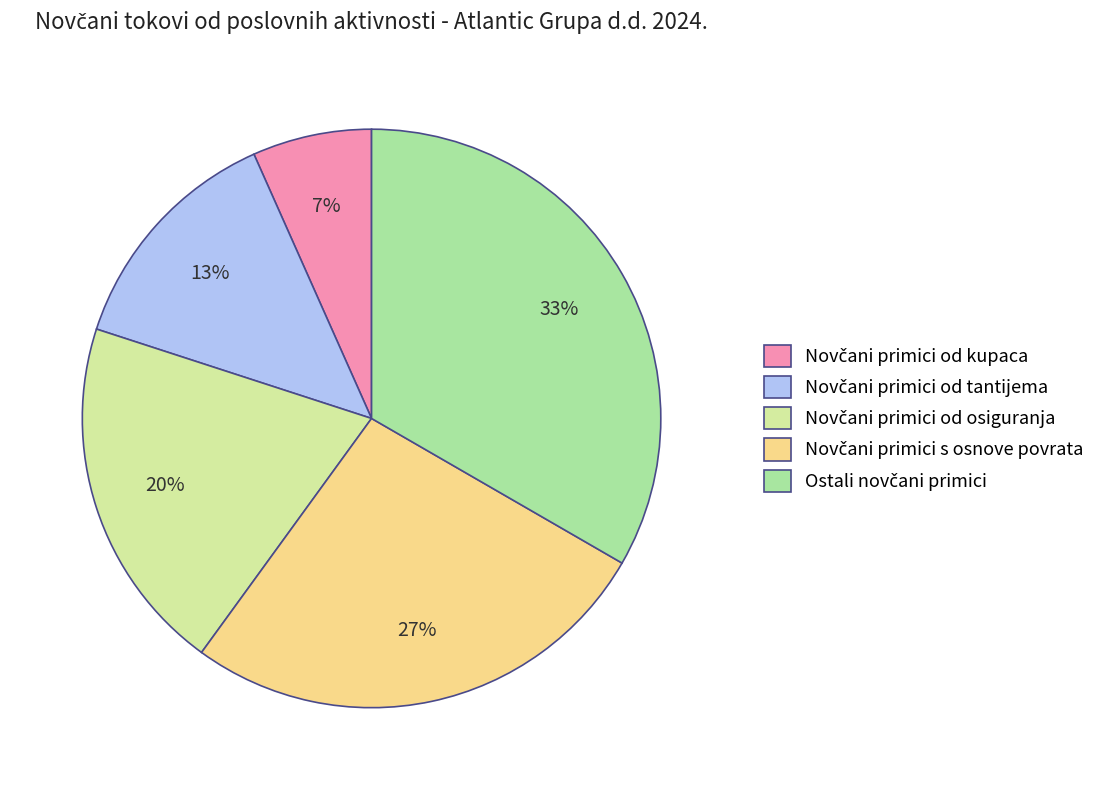

Is there any slice that represents more than half of the pie?

No